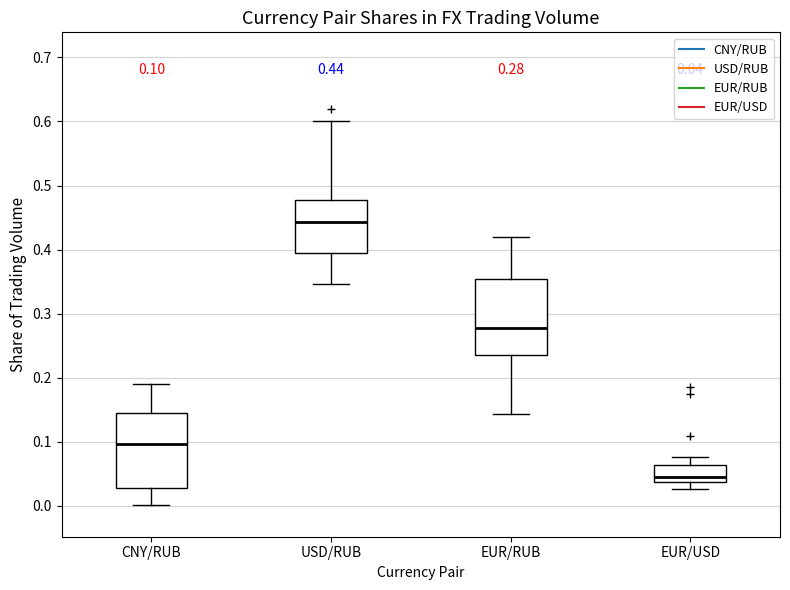

Which box's median line is the lowest?

EUR/USD